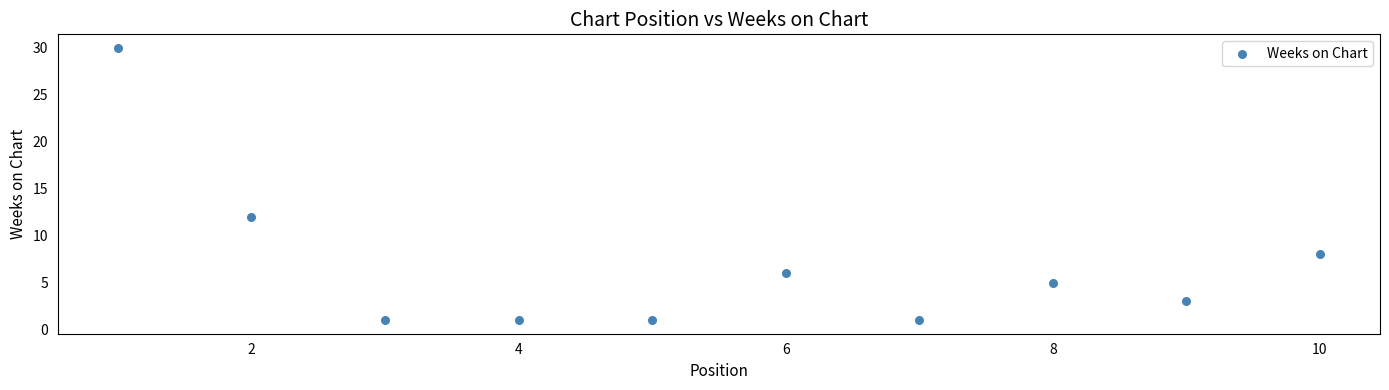

What is the average X value?

6